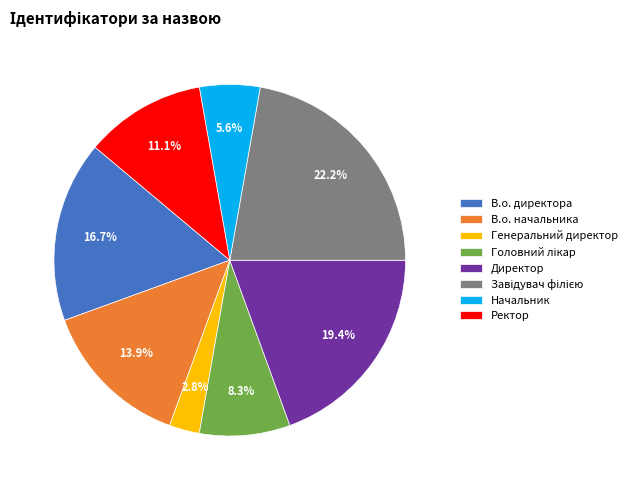

Is Ректор the majority of the pie?

No